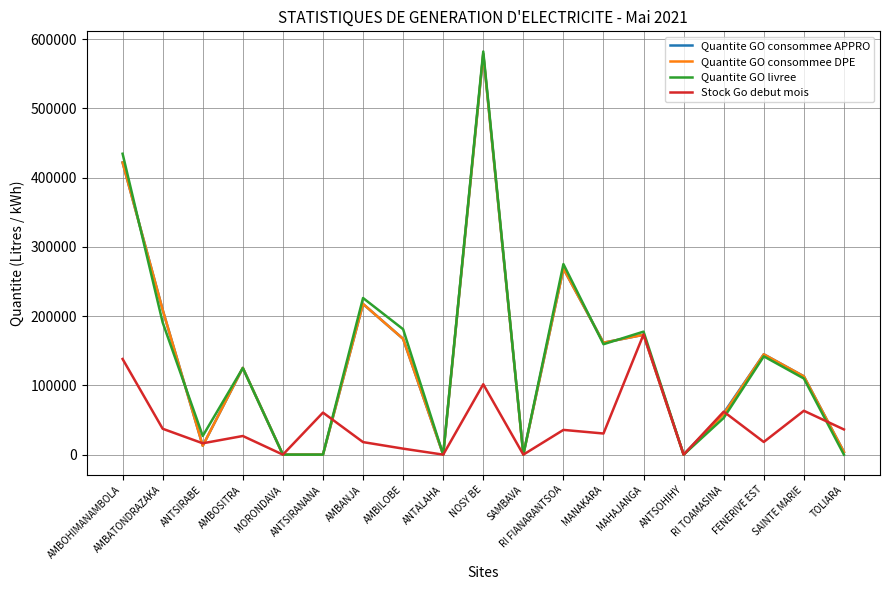

Which category has the highest value across all series?

NOSY BE